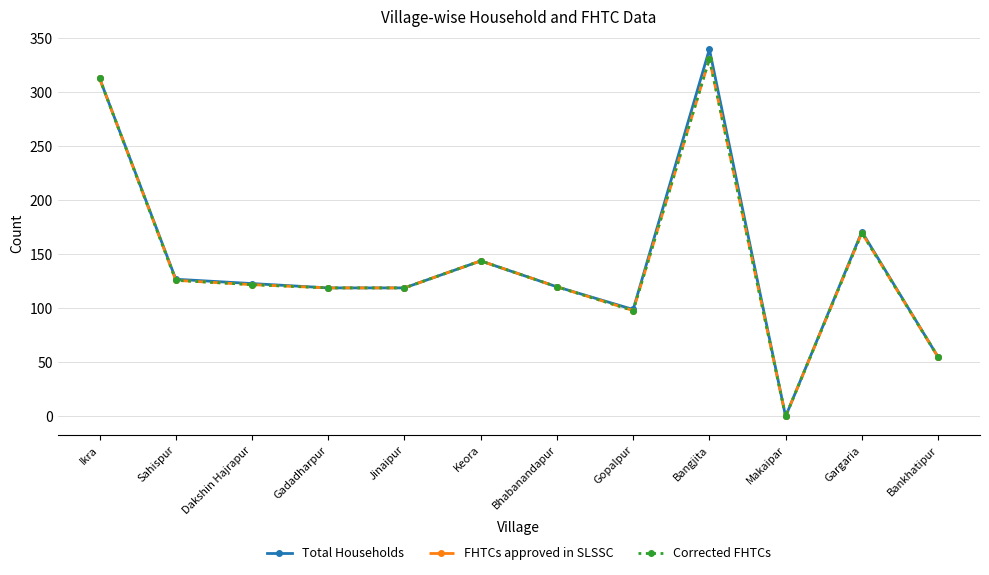

Which category has the lowest value across all series?

Makaipar